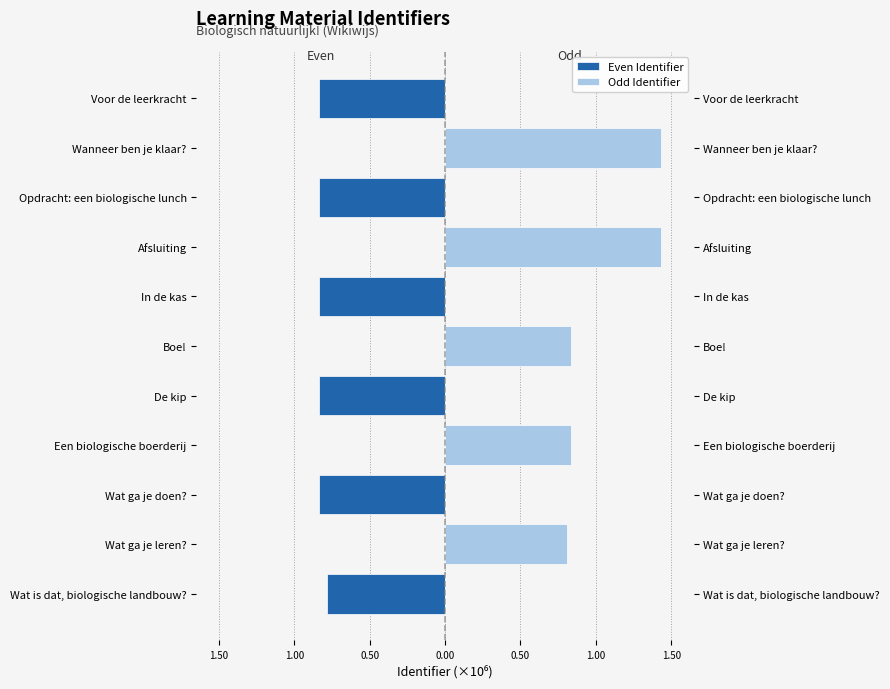

What is the value of the Even Identifier bar at the 3rd from the left?

-0.8